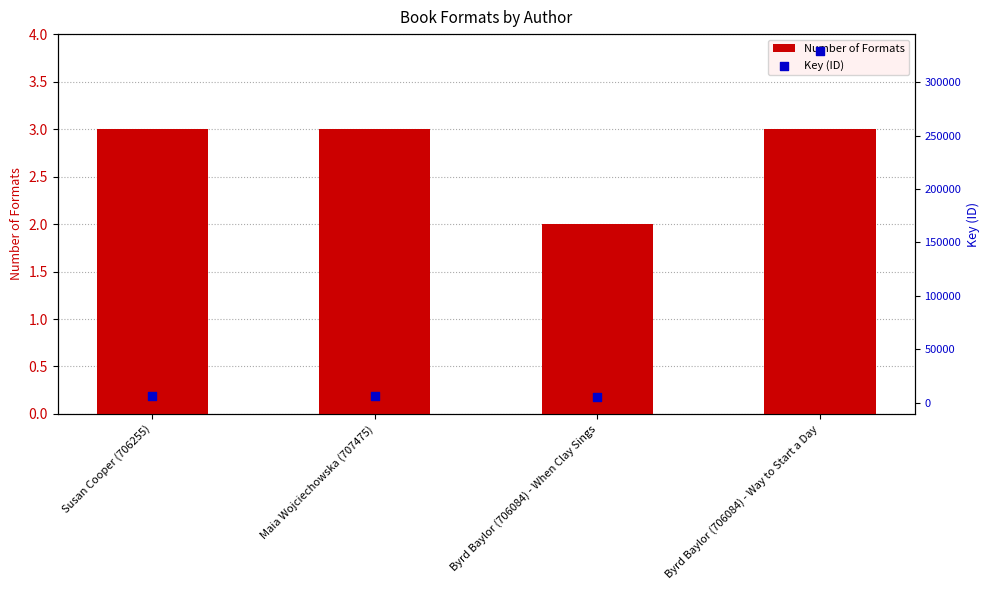

At which category is the sum across all series the highest?

Byrd Baylor (706084) - Way to Start a Day